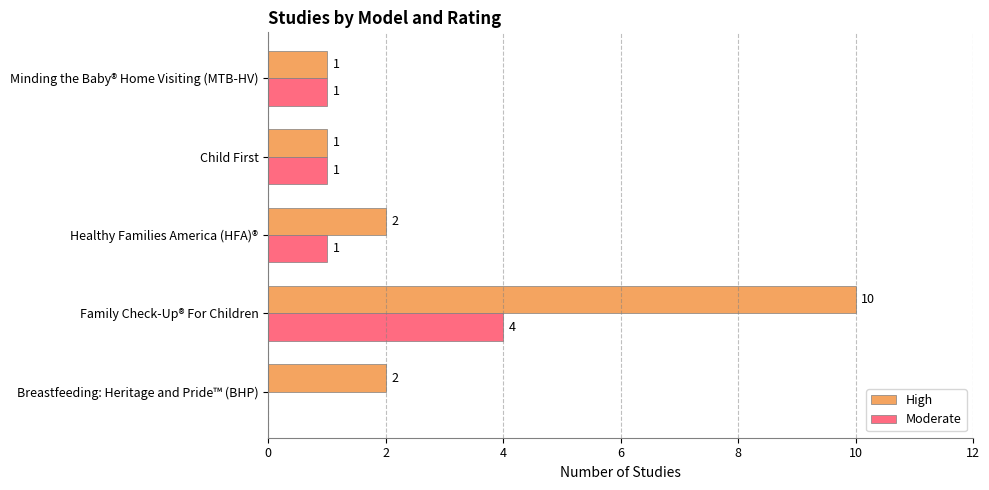

The Moderate series shows 1 at Minding the Baby® Home Visiting (MTB-HV). True or false?

True